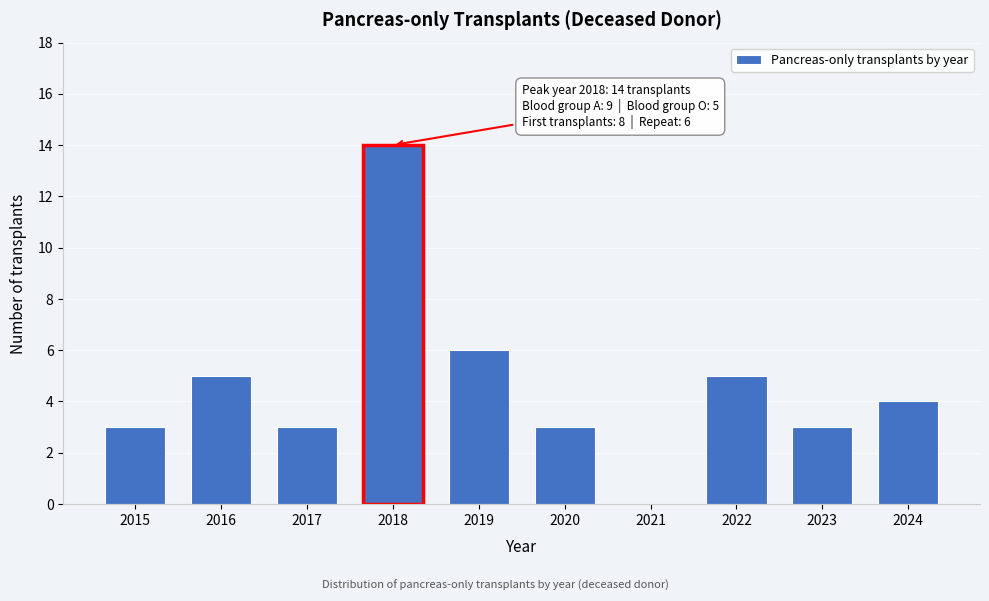

Reading right to left, transcribe all the data shown in this chart.

2024=4	2023=3	2022=5	2021=0	2020=3	2019=6	2018=14	2017=3	2016=5	2015=3